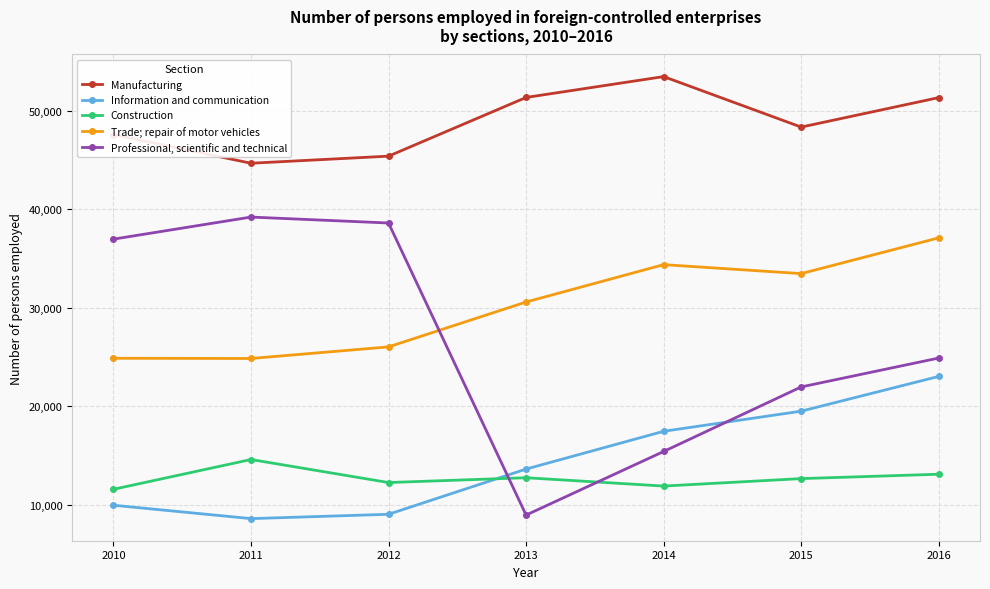

Where is the first local minimum for Information and communication?

2011